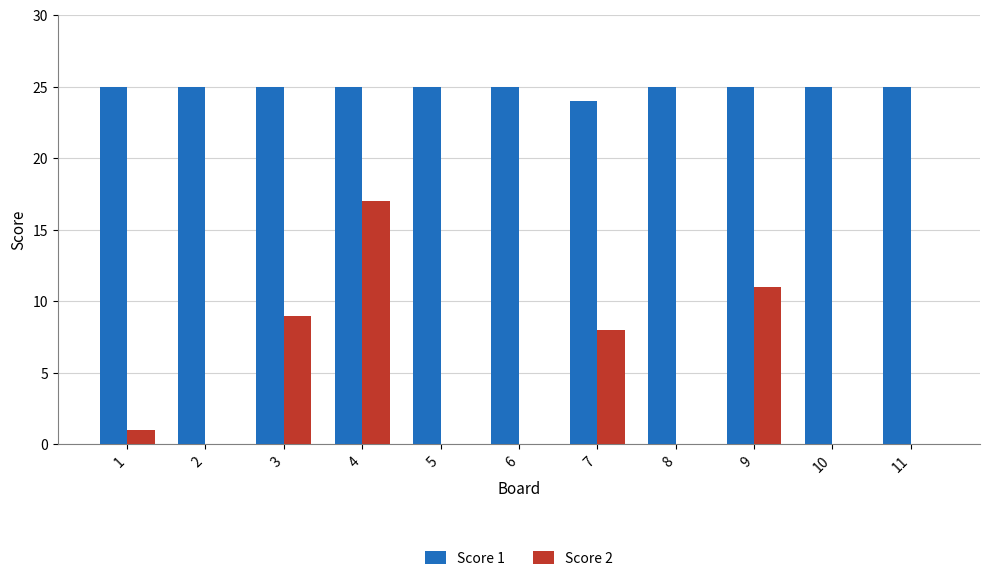

The value of Score 2 at 3 is 6. True or false?

False